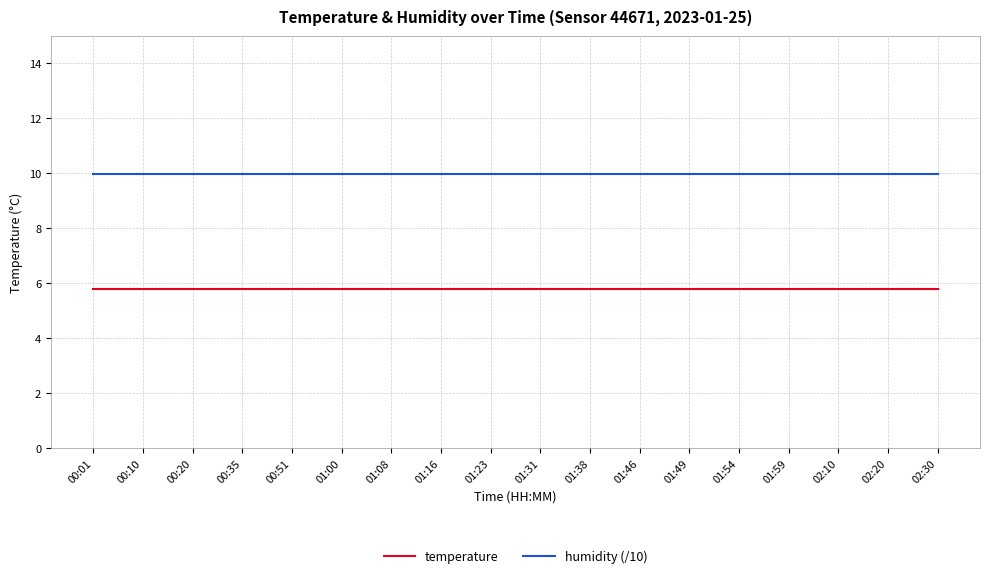

What is the maximum value for temperature?

5.8